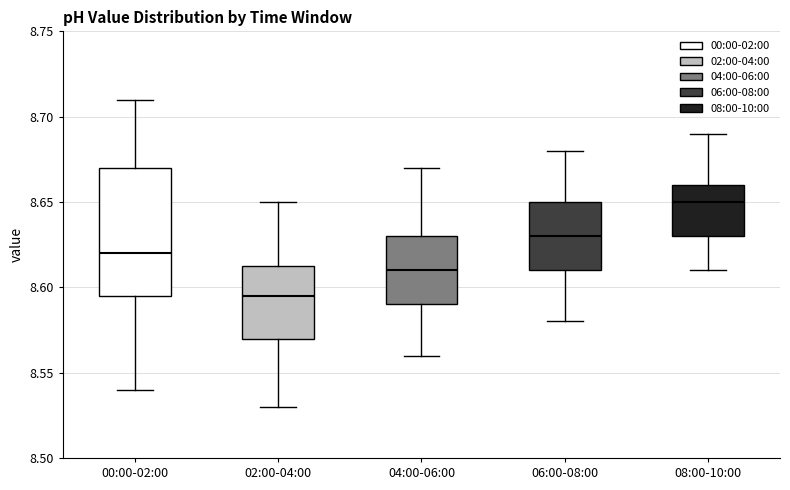

Reading left to right, read every box against the y-axis: the position of its median line, the range the box covers, and the ends of its whiskers. The values are not printed on the chart, so give them approximately, as read against the axis.

00:00-02:00: median 8.620, box 8.595 to 8.670, whiskers 8.540 to 8.710
02:00-04:00: median 8.595, box 8.570 to 8.615, whiskers 8.530 to 8.650
04:00-06:00: median 8.610, box 8.590 to 8.630, whiskers 8.560 to 8.670
06:00-08:00: median 8.630, box 8.610 to 8.650, whiskers 8.580 to 8.680
08:00-10:00: median 8.650, box 8.630 to 8.660, whiskers 8.610 to 8.690